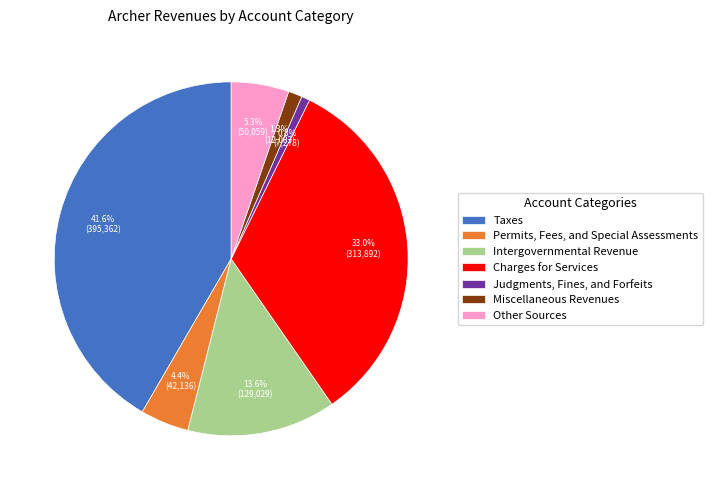

Which category has the biggest portion of the pie?

Taxes